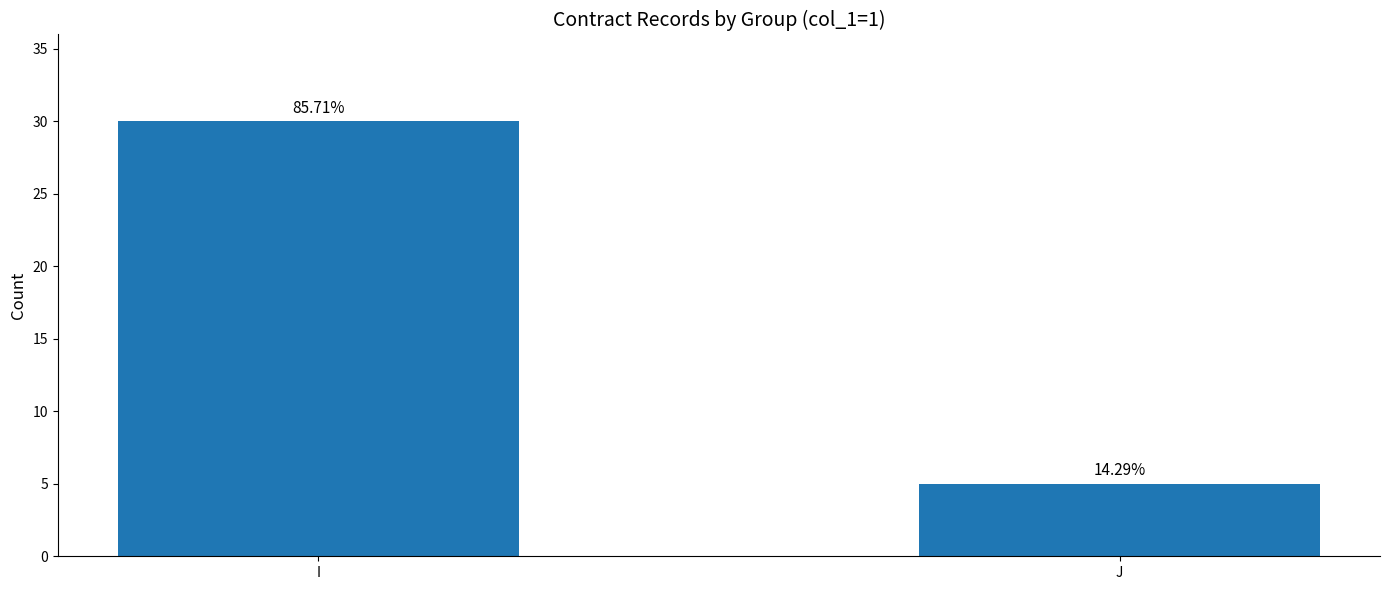

What is the difference between the values at J and I?

25